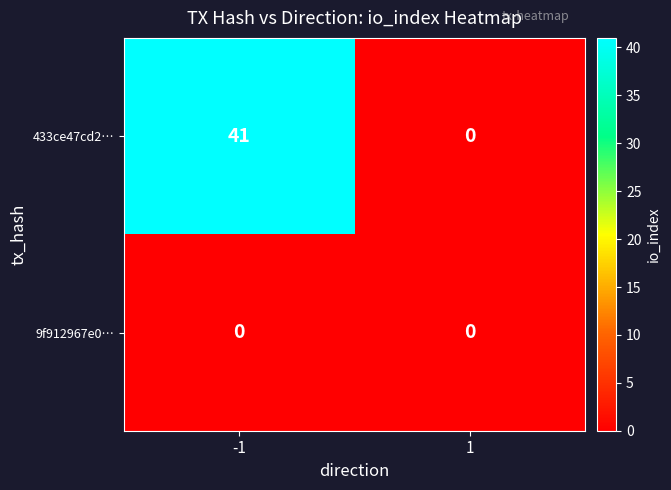

Reading right to left, extract all data points from this chart.

433ce47cd2…: 0	41
9f912967e0…: 0	0